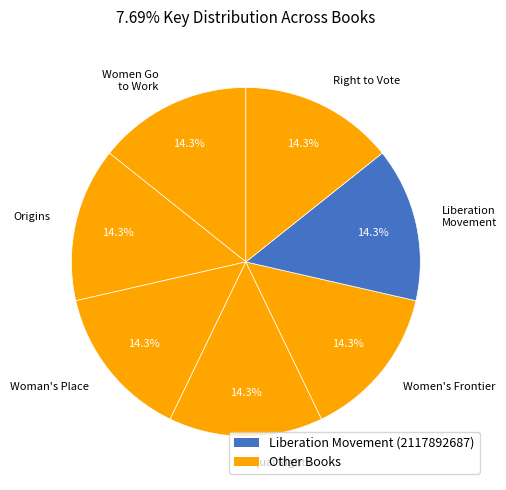

To the nearest percent, what is the average slice percentage?

14%